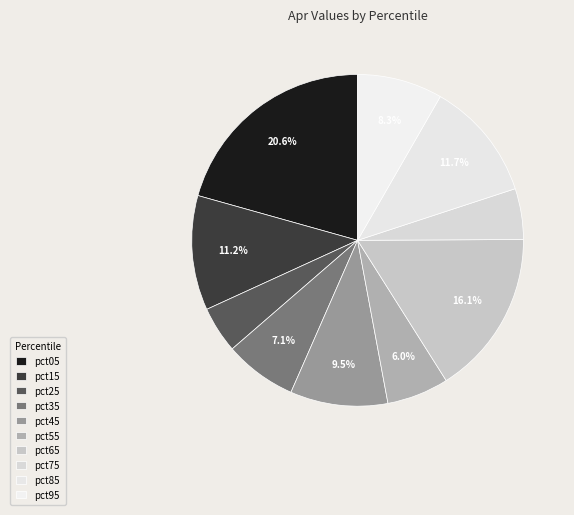

How many segments does this pie chart have?

10